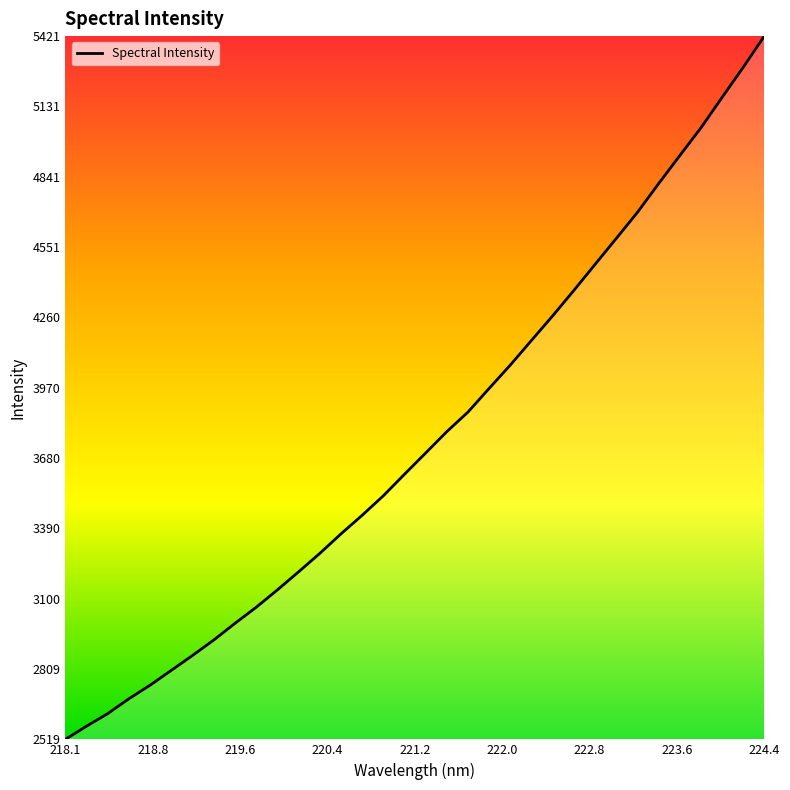

True or false: there are more than 2 points higher than both neighbors.

False